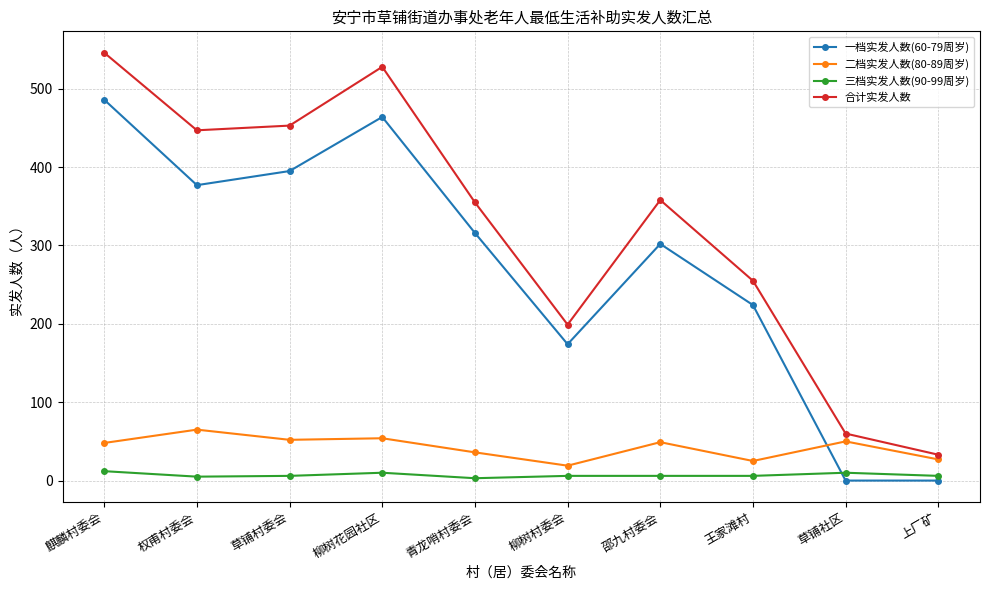

List the series in order of their peak value, lowest first.

三档实发人数(90-99周岁), 二档实发人数(80-89周岁), 一档实发人数(60-79周岁), 合计实发人数